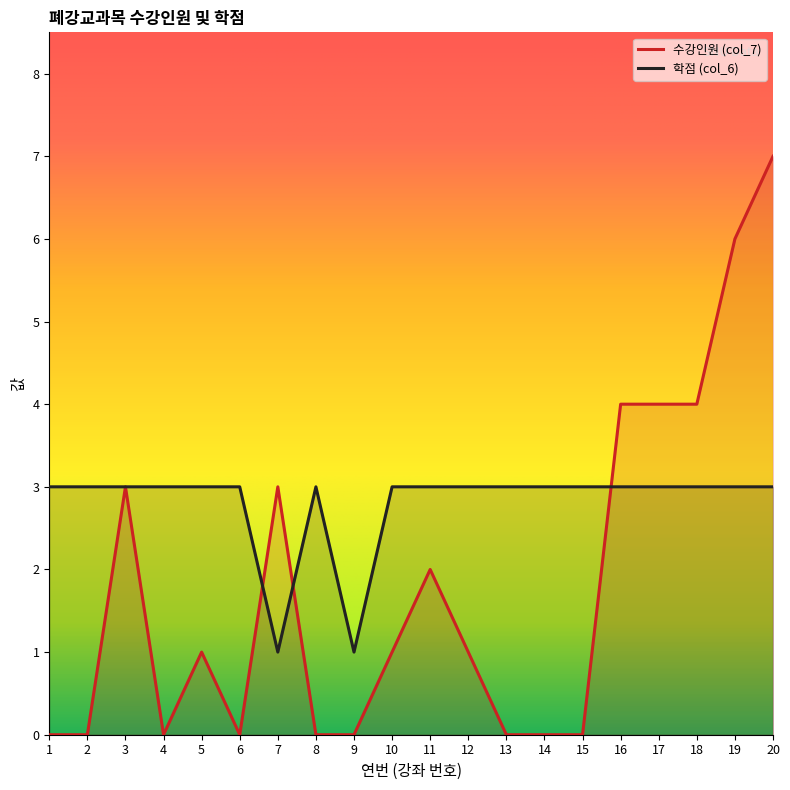

At which label does 수강인원 (col_7) reach its minimum?

1